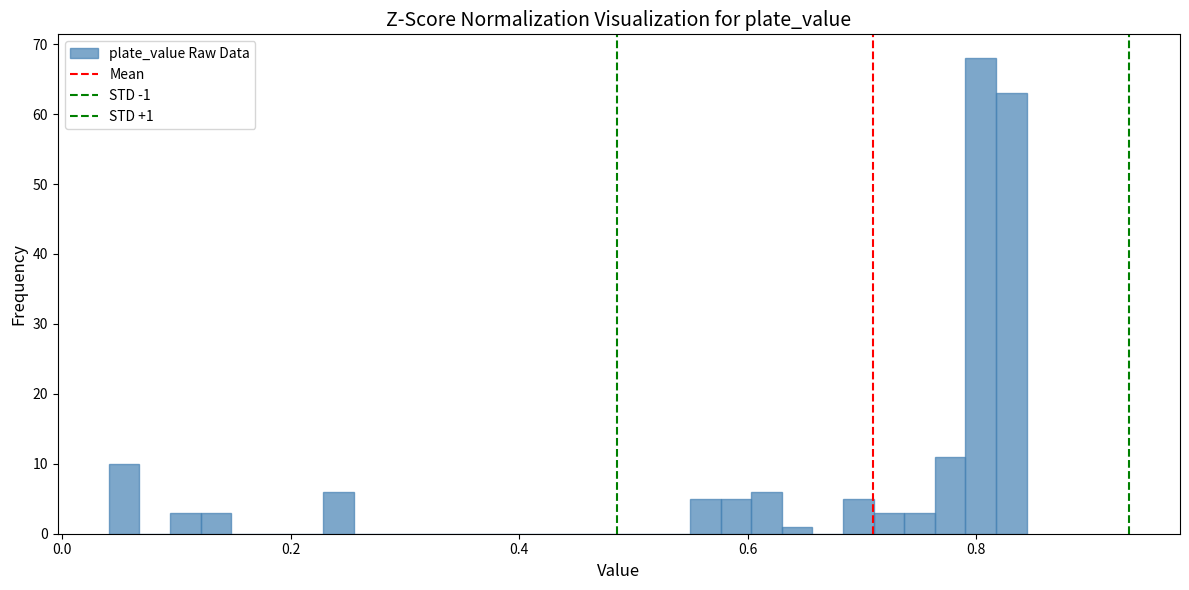

Read against the x-axis, roughly where is the centre of the tallest bar?

0.80